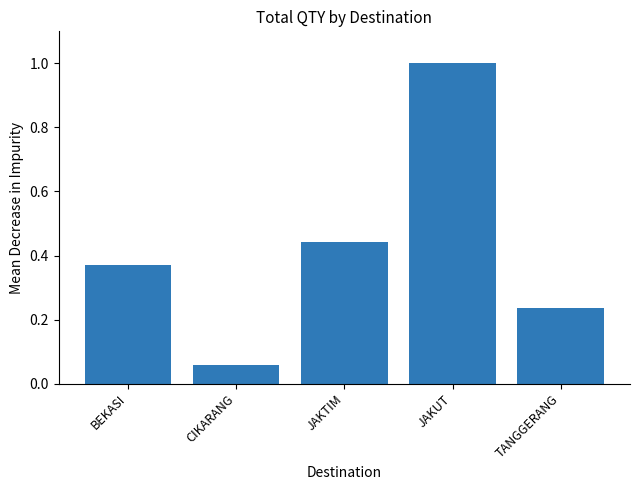

How many categories are shown in the chart?

5